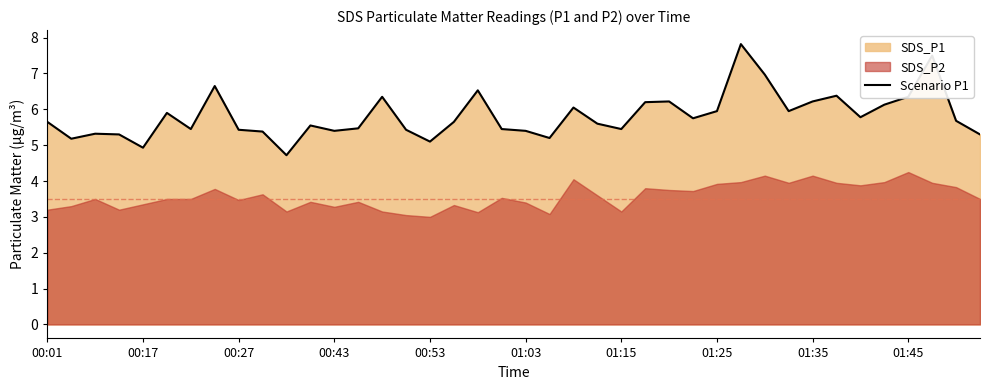

What is the difference between the values at 10 and 27?

1.0